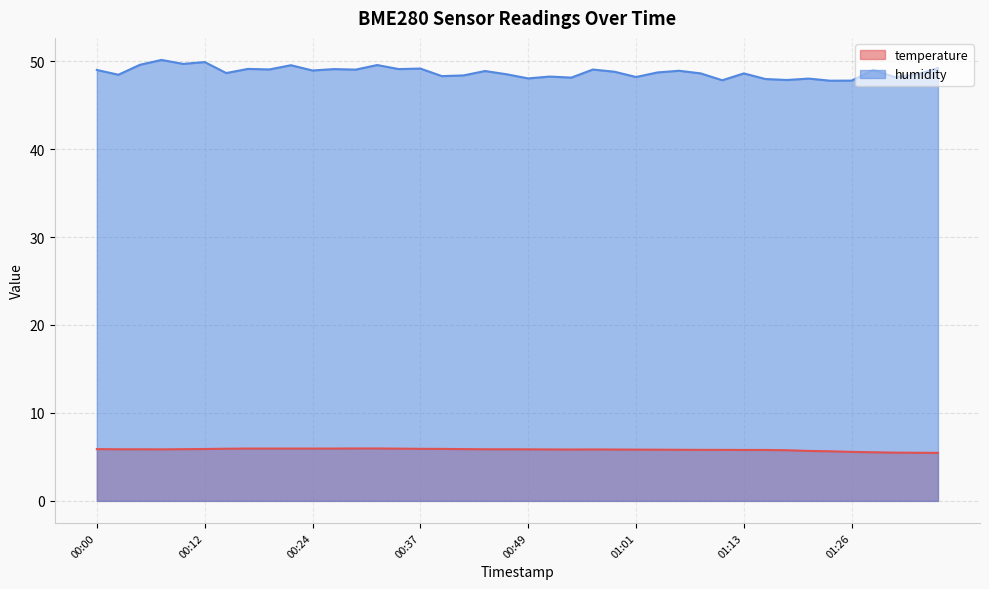

What value does the humidity series have at 01:23?

47.8